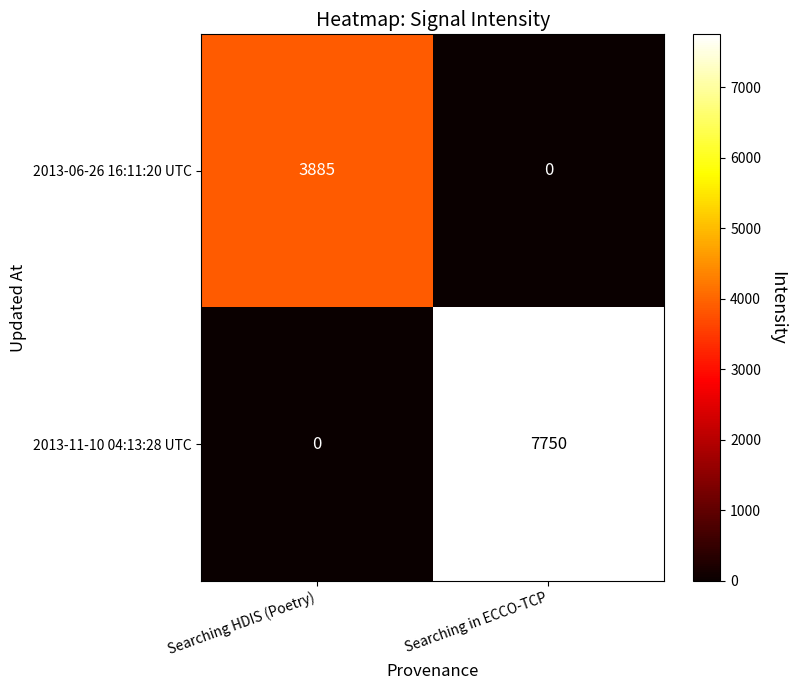

Reading left to right, list all the values displayed in this chart.

2013-06-26 16:11:20 UTC: Searching HDIS (Poetry)=3885	Searching in ECCO-TCP=0
2013-11-10 04:13:28 UTC: Searching HDIS (Poetry)=0	Searching in ECCO-TCP=7750